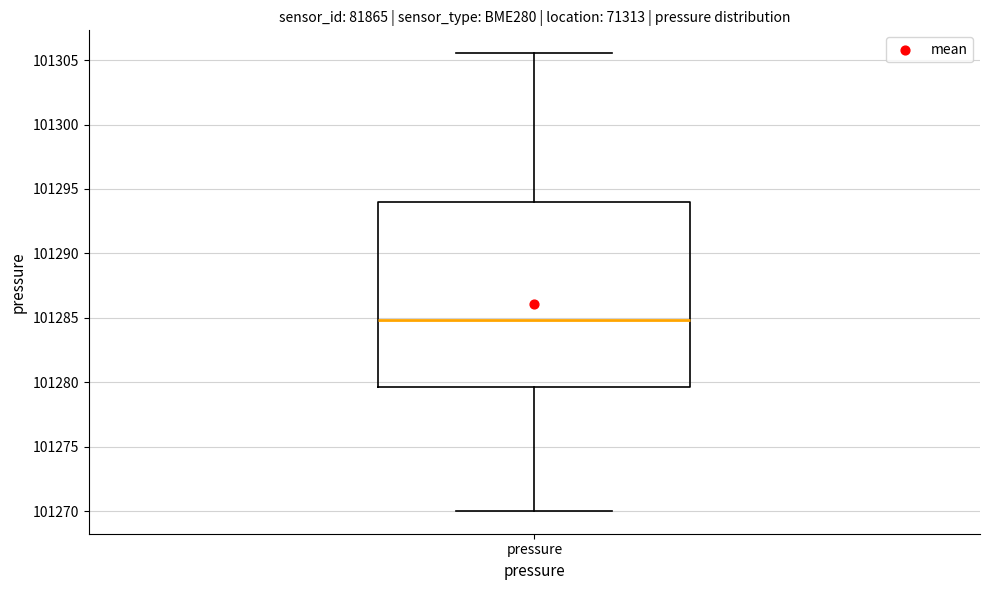

Read this box plot against the y-axis: the position of the median line, the range covered by the box, and the ends of both whiskers. The values are not printed on the chart, so give them approximately, as read against the axis.

median 101285.0, box 101279.5 to 101294.0, whiskers 101270.0 to 101305.5